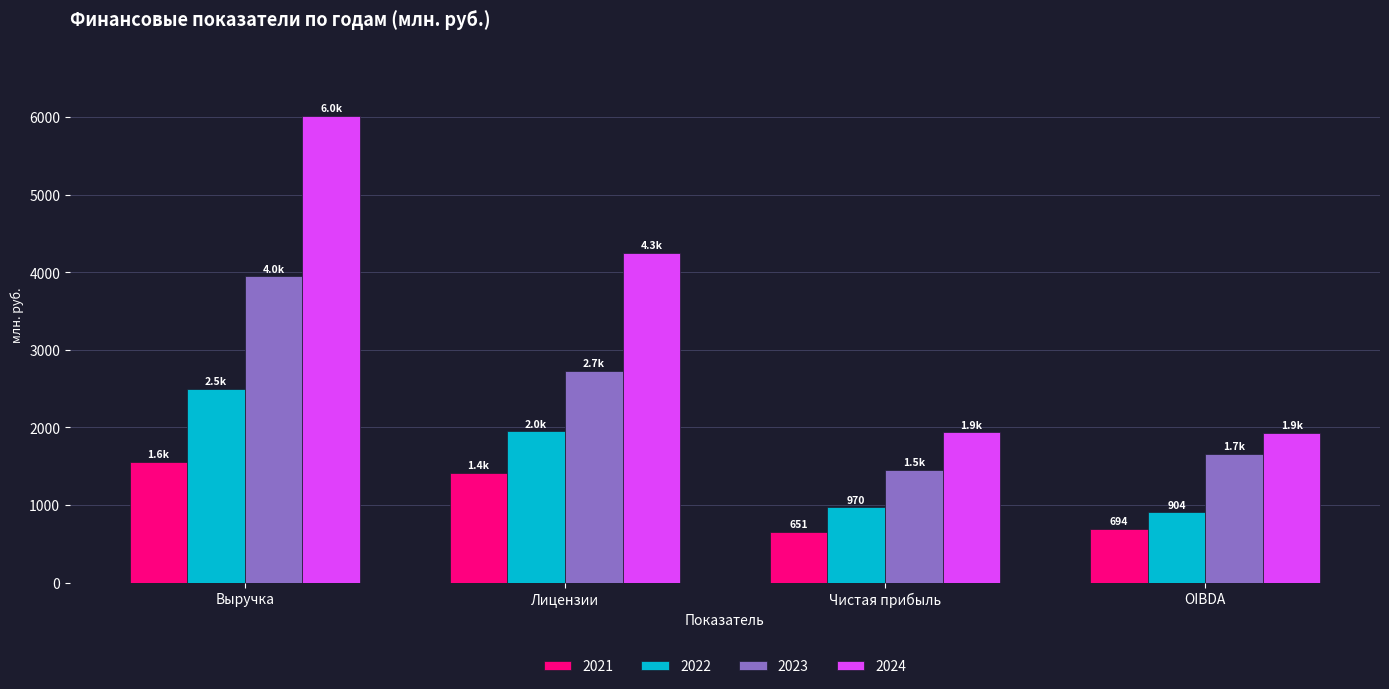

What is the label of the 3rd bar from the left?

Чистая прибыль